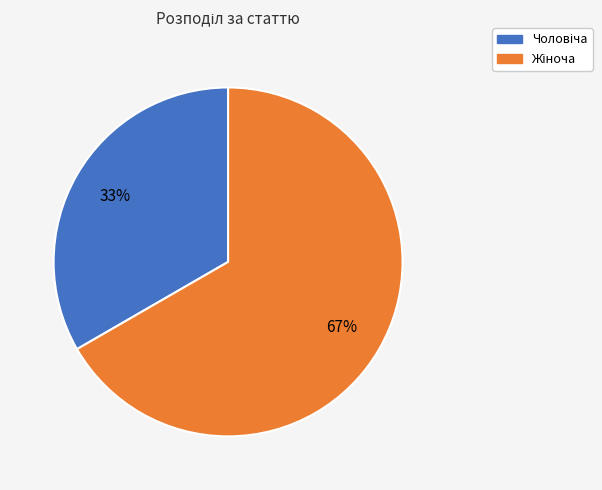

To the nearest percent, what is the average slice percentage?

50%